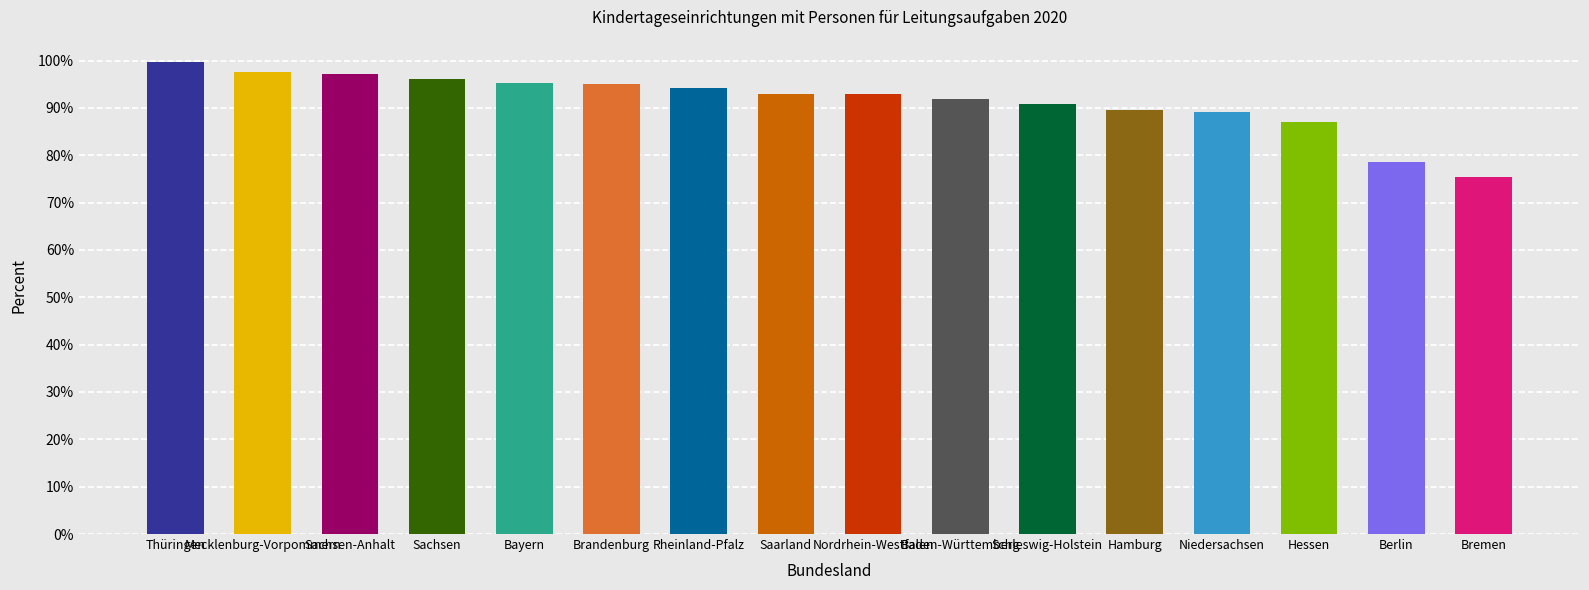

What is the label of the 1st bar from the right?

Bremen